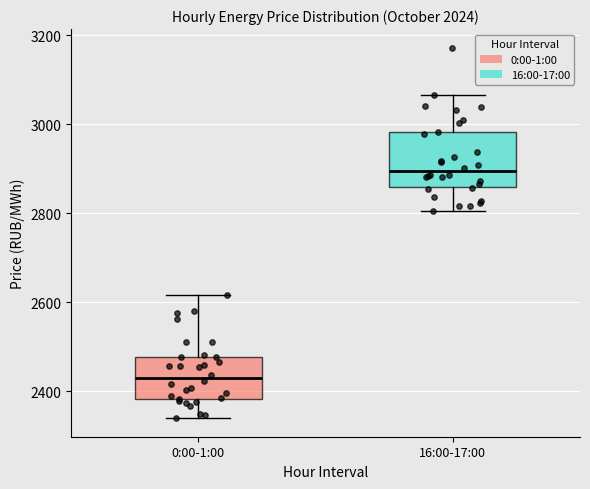

Reading left to right, transcribe this box plot: for each box, give where its median line is, the range the box spans, and where its two whiskers end, as read against the y-axis. The values are not printed on the chart, so give them approximately, as read against the axis.

0:00-1:00: median 2420, box 2380 to 2480, whiskers 2340 to 2620
16:00-17:00: median 2900, box 2860 to 2980, whiskers 2800 to 3060